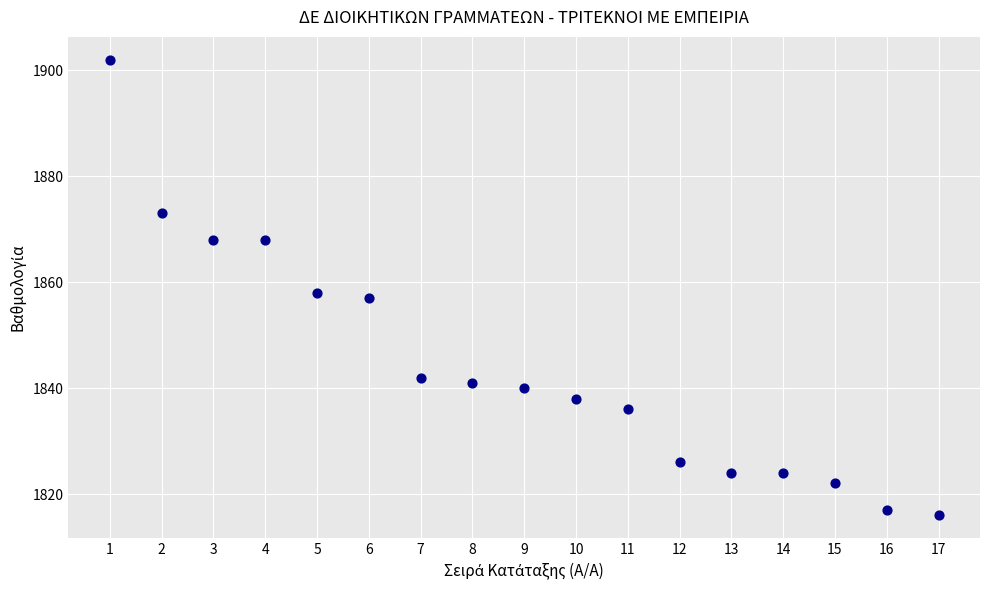

What Y value in the scatter plot is closest to 1859?

1858